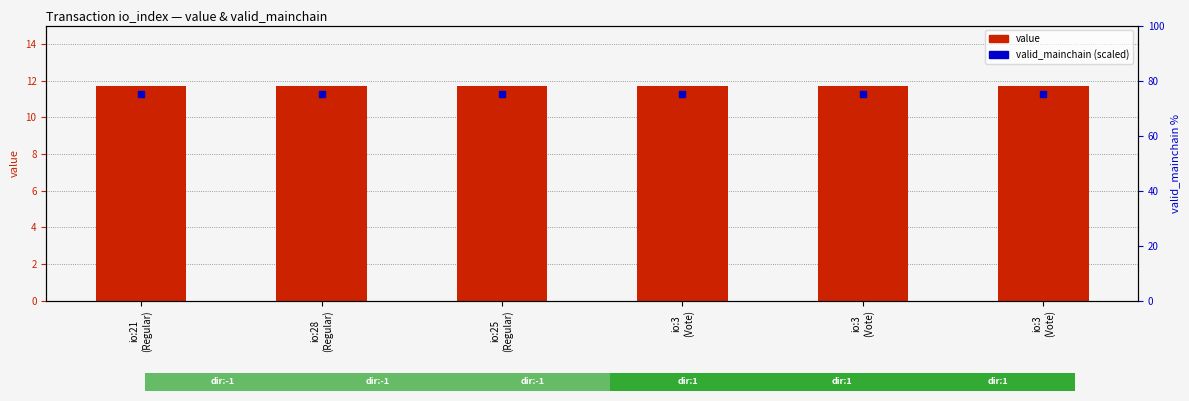

Is the value of value at io:3
(Vote) greater than the value of valid_mainchain (scaled) at io:21
(Regular)?

No